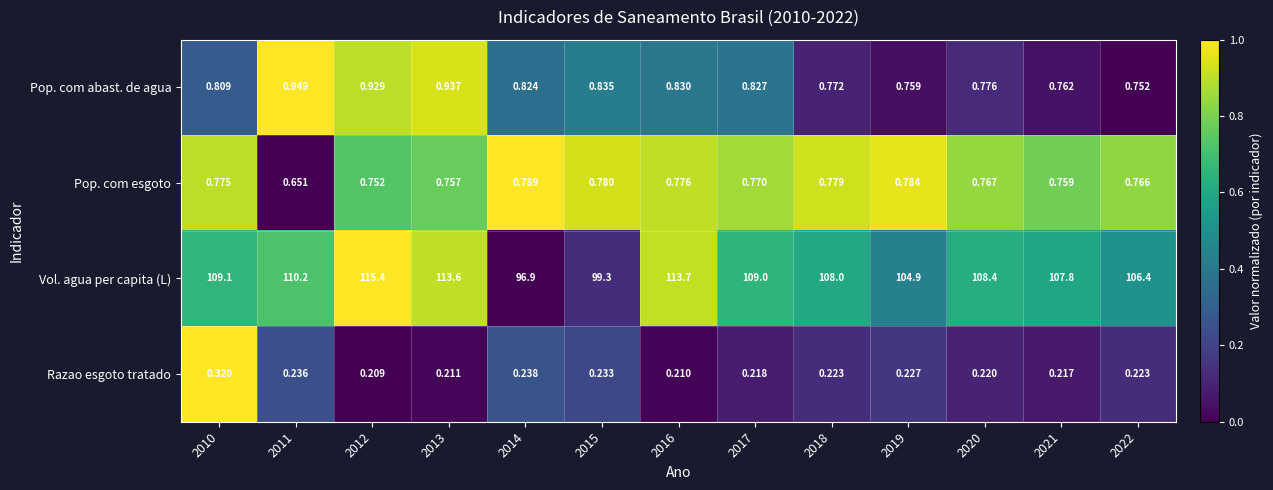

How many series are shown in this chart?

4